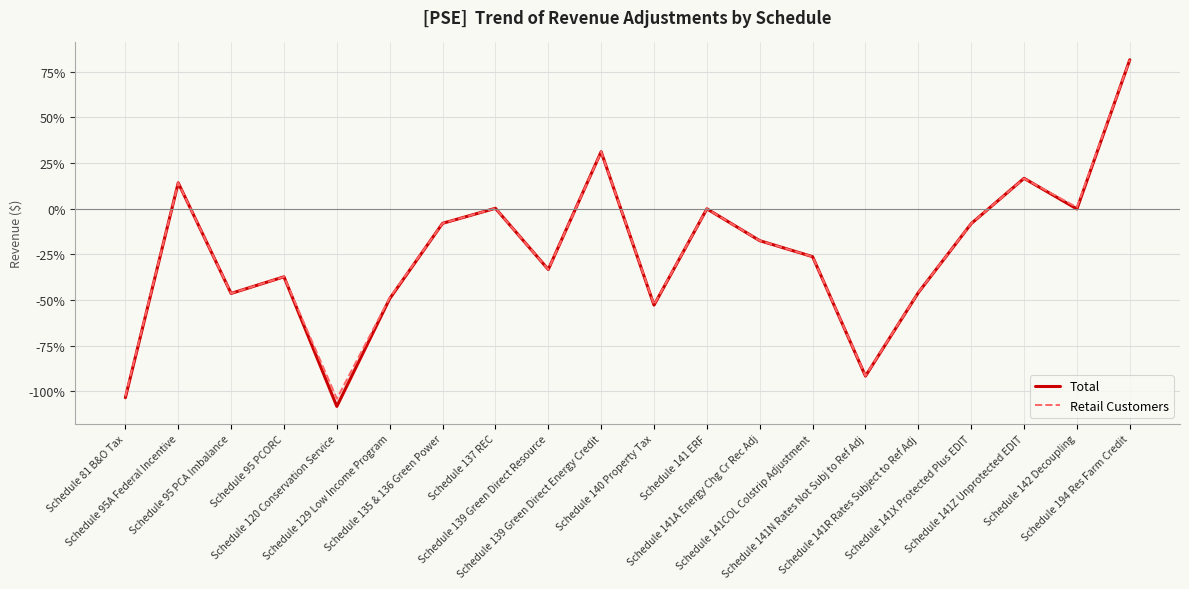

At Schedule 141Z Unprotected EDIT, list the series in order from smallest to largest.

Retail Customers, Total